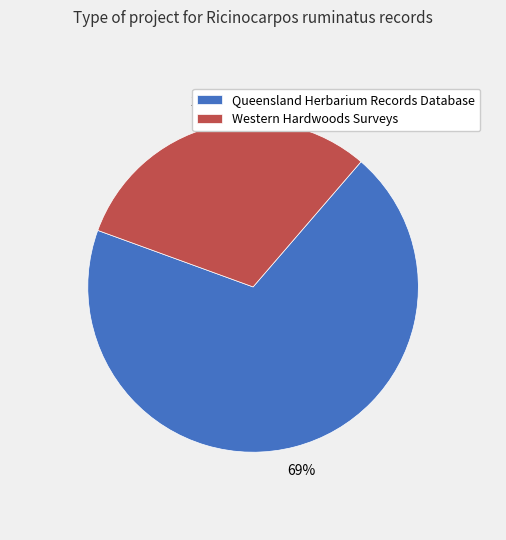

What is the largest slice in the pie chart?

Queensland Herbarium Records Database